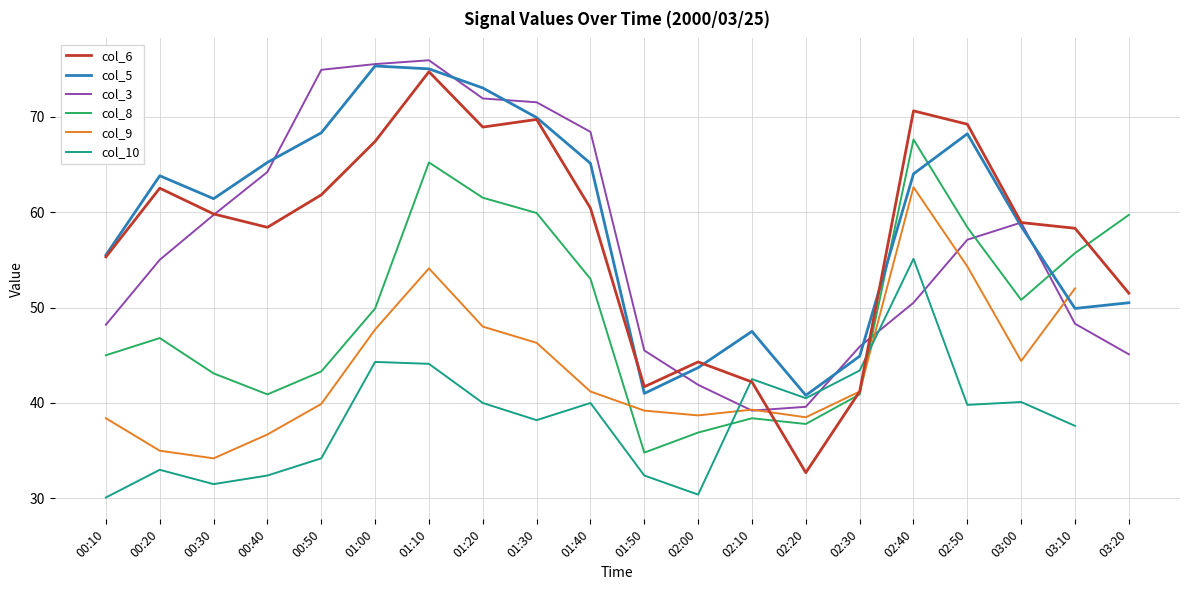

What is the difference between the col_5 values at 01:20 and 03:00?

14.5